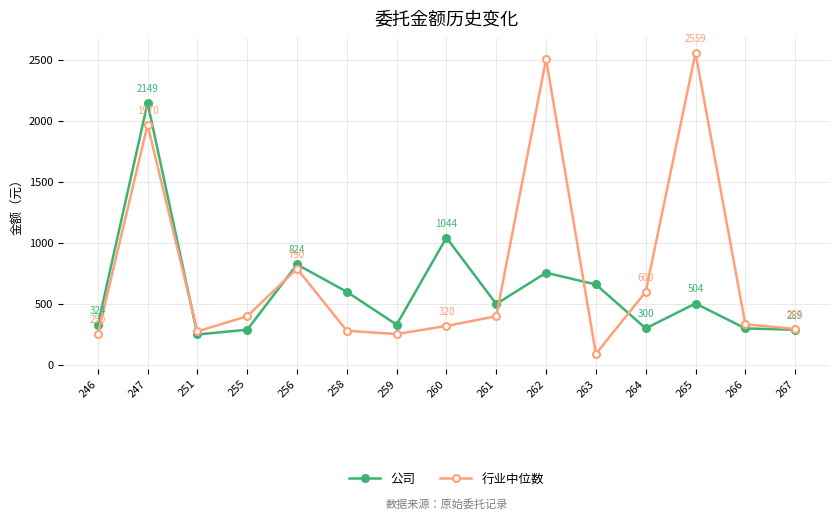

Is this an area chart (filled region under the line)?

No